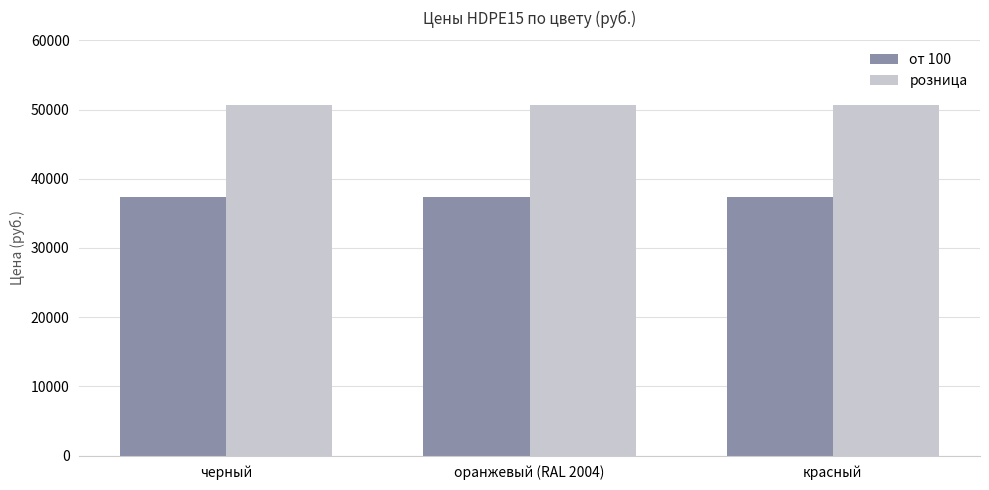

Does the chart contain stacked bars?

No